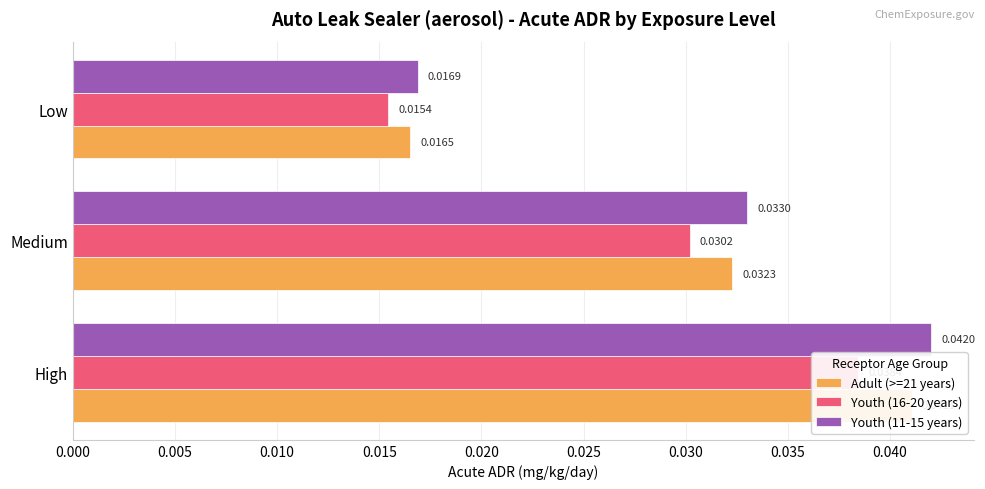

Which series changed the most between High and Medium?

Youth (11-15 years)